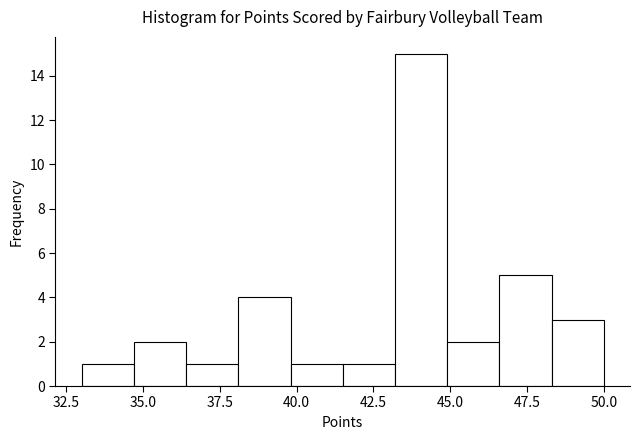

Read against the x-axis, roughly where is the centre of the tallest bar?

44.0